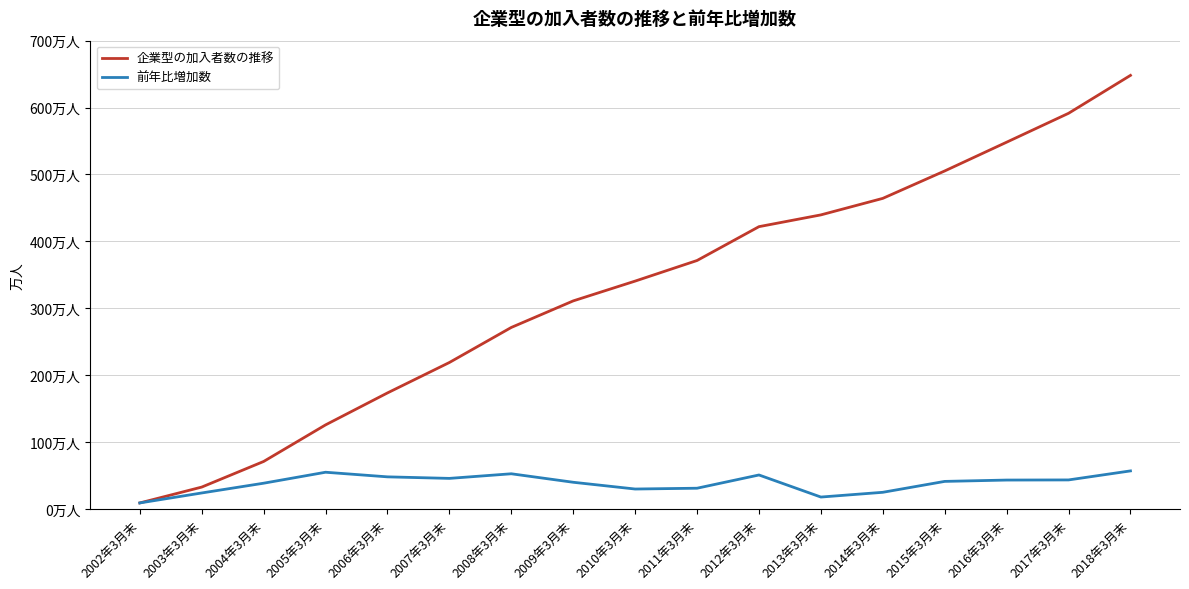

True or false: 企業型の加入者数の推移 and 前年比増加数 intersect in this chart.

False